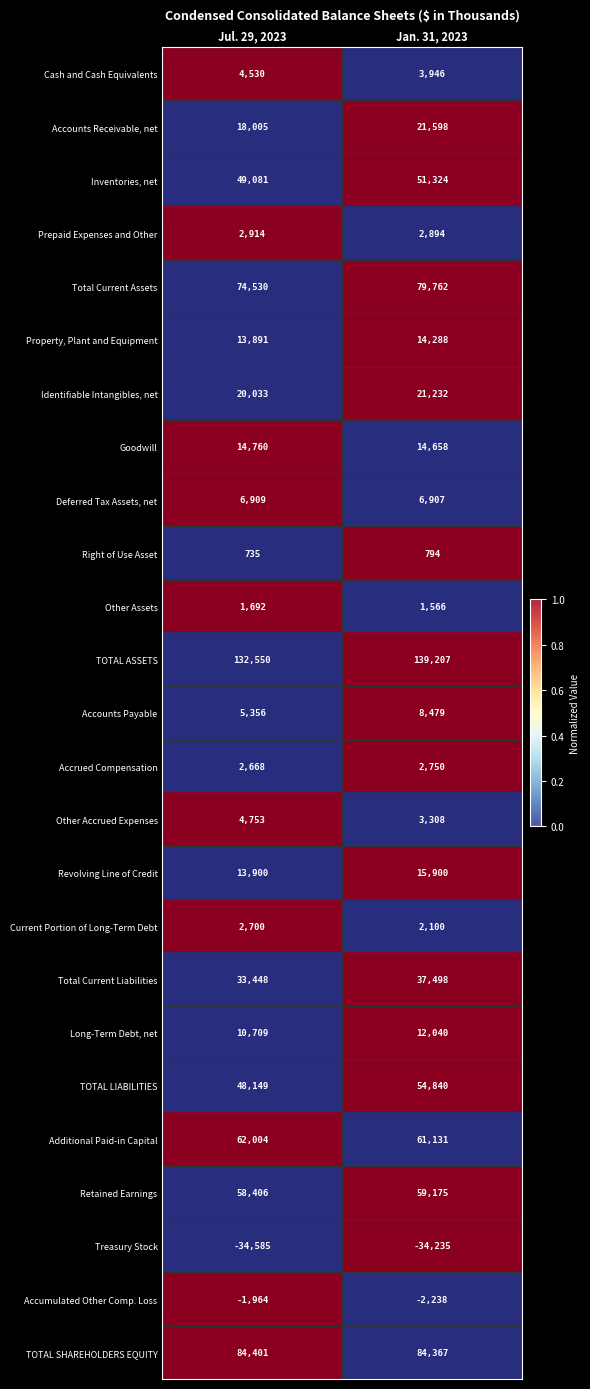

The value of Identifiable Intangibles, net at Jan. 31, 2023 is 34714. True or false?

False